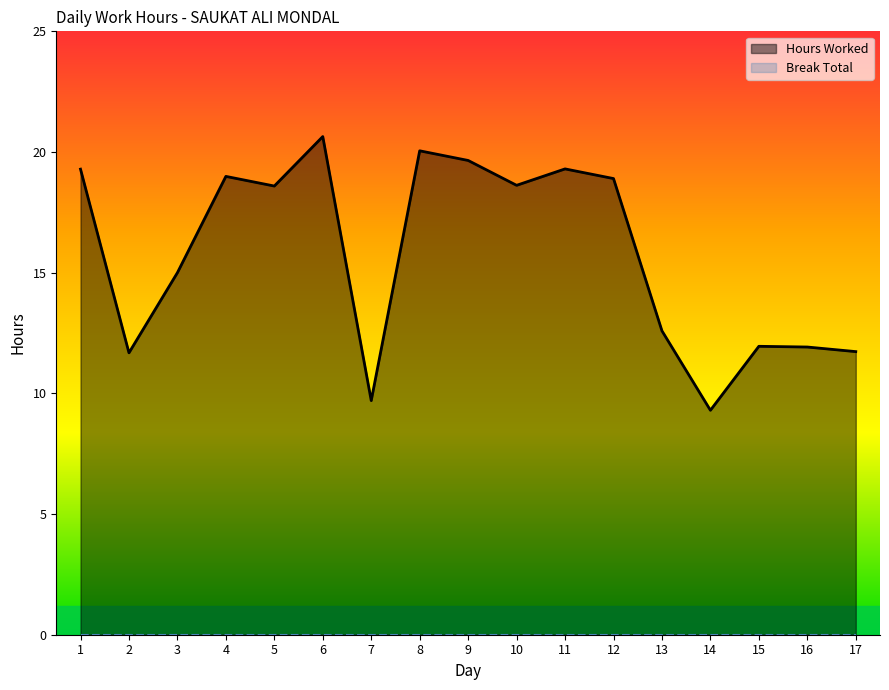

True or false: the data has more than 2 interior local peaks.

True